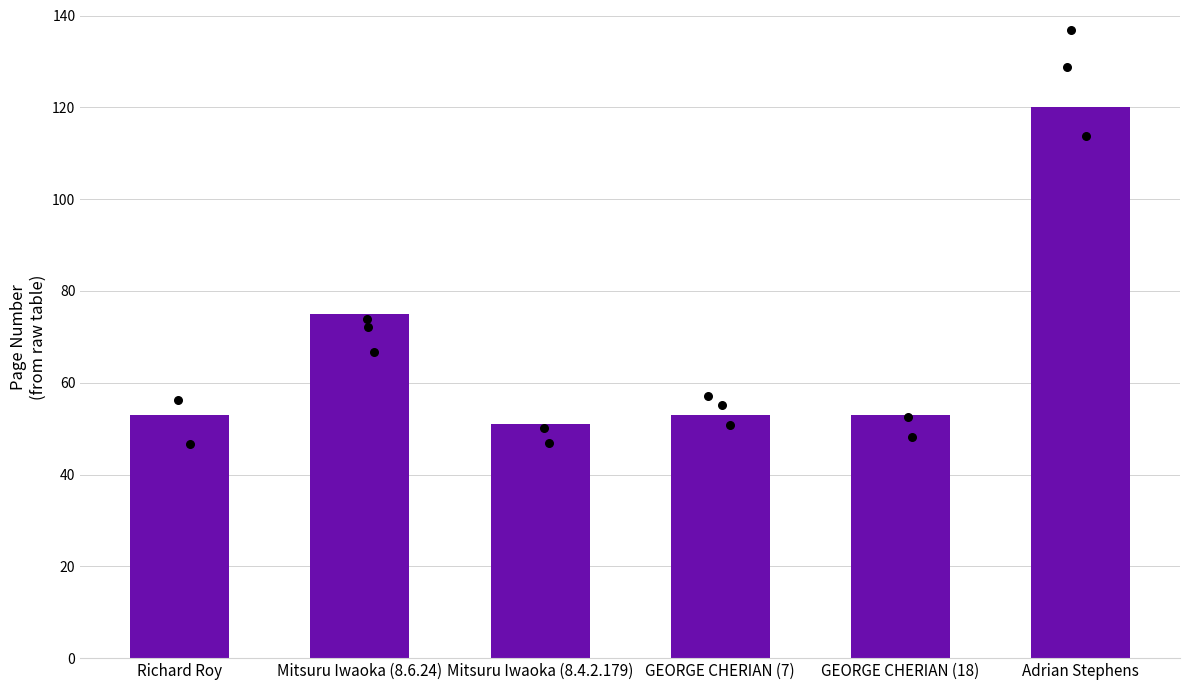

Between GEORGE CHERIAN (7) and Adrian Stephens, which is larger?

Adrian Stephens